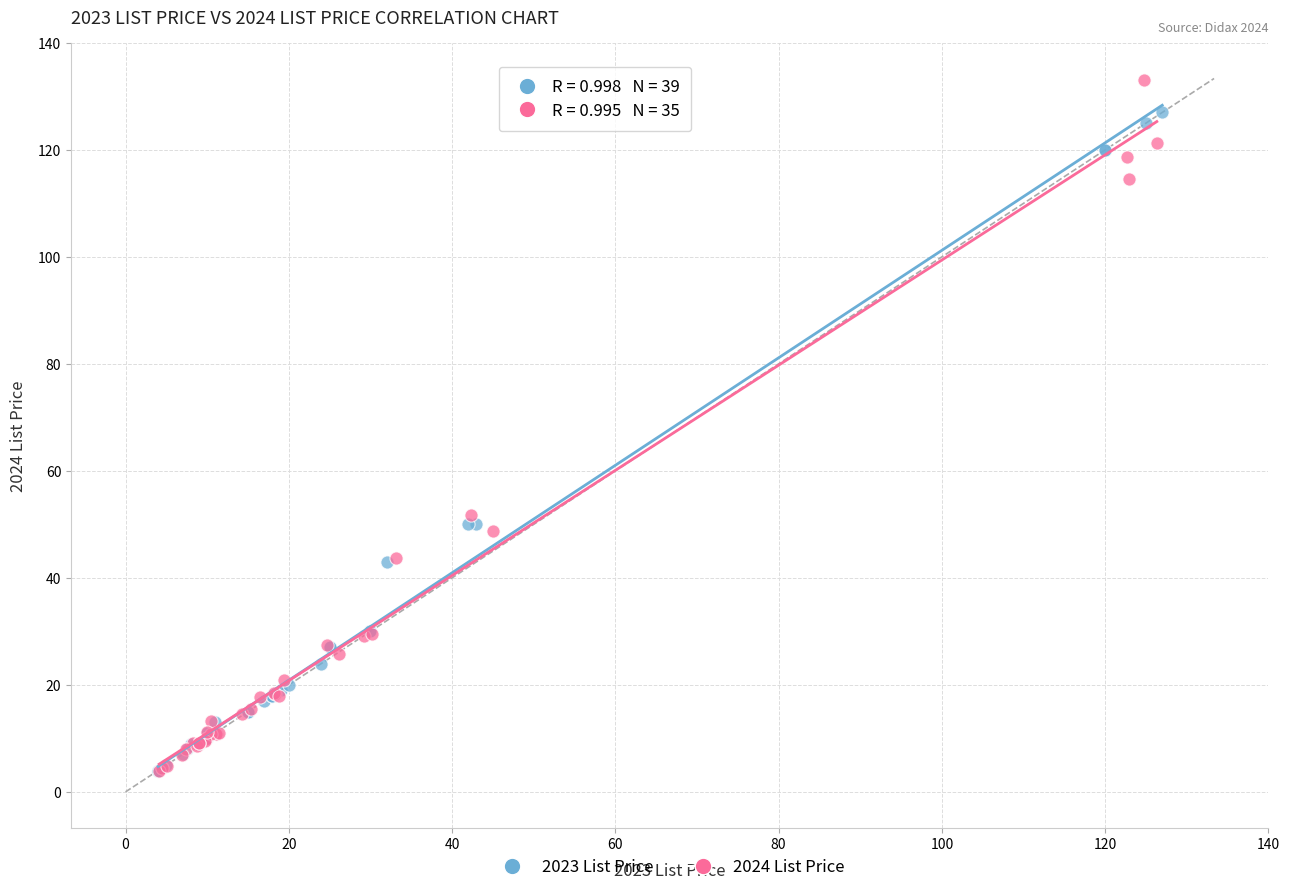

Which series has the largest Y range (max minus min)?

2024 List Price